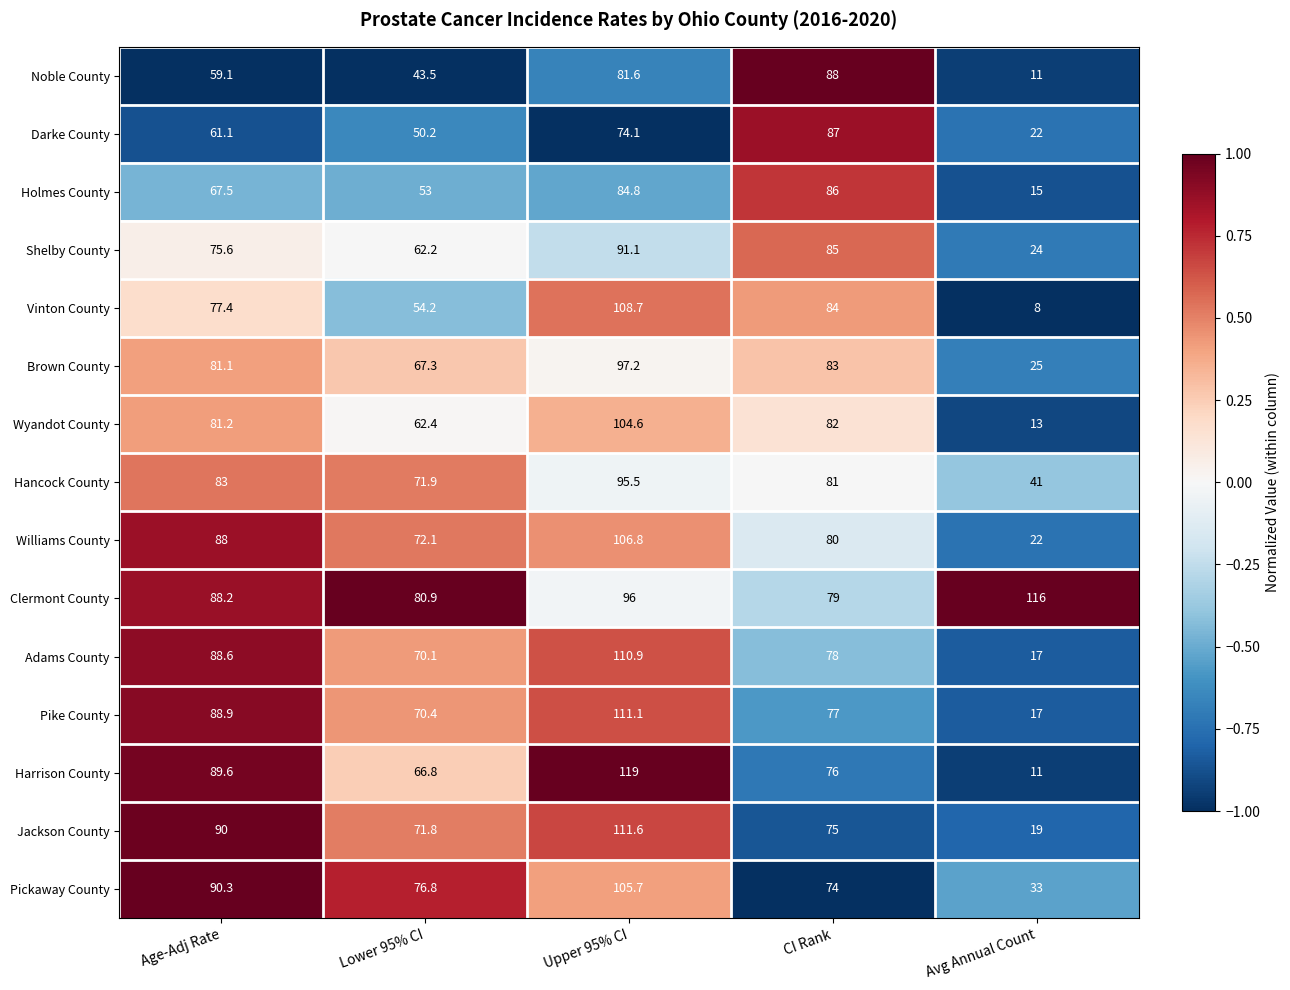

Which series has the largest total across all categories?

Clermont County